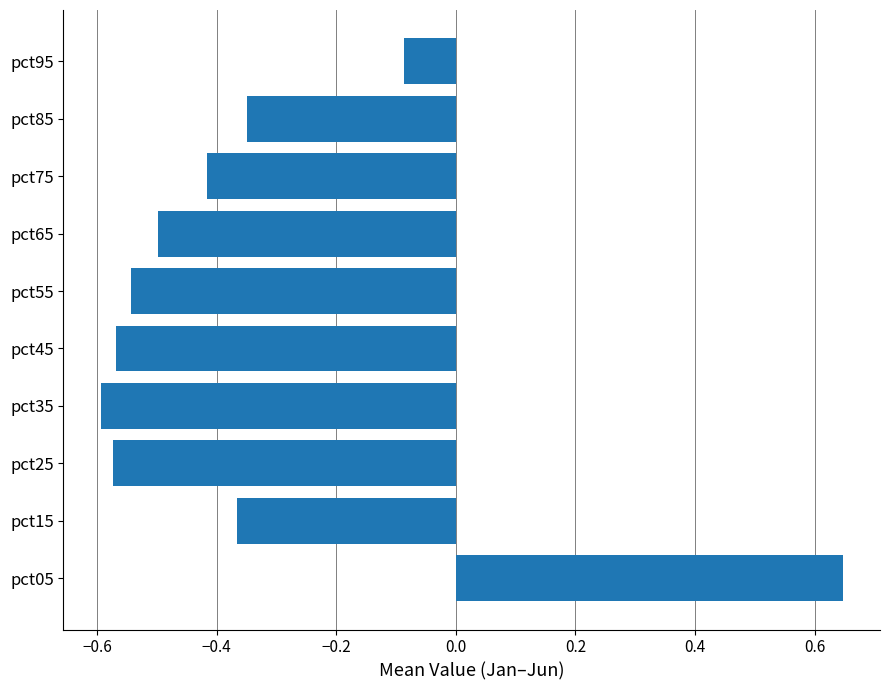

Does the chart contain any negative values?

Yes